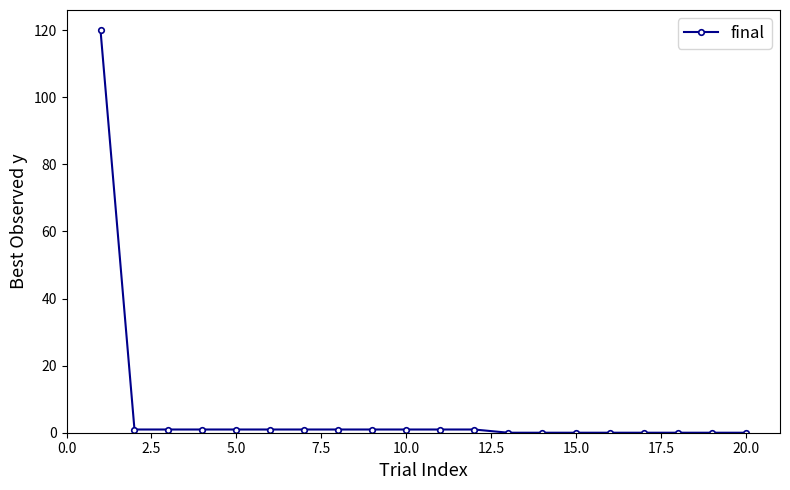

What is the difference between the maximum and second lowest values?

120.0